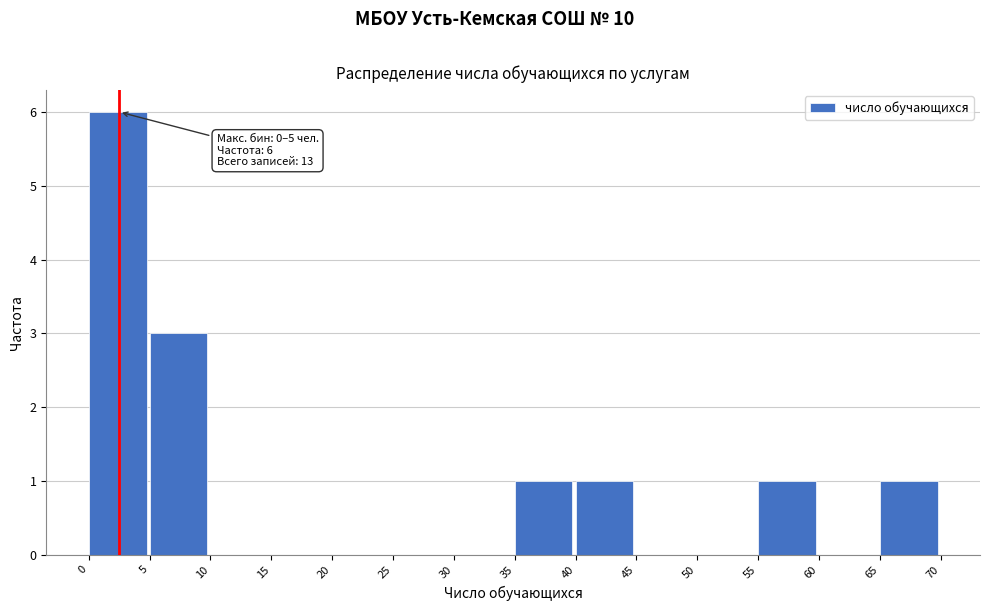

Which range on the x-axis has the tallest bar?

0 to 5